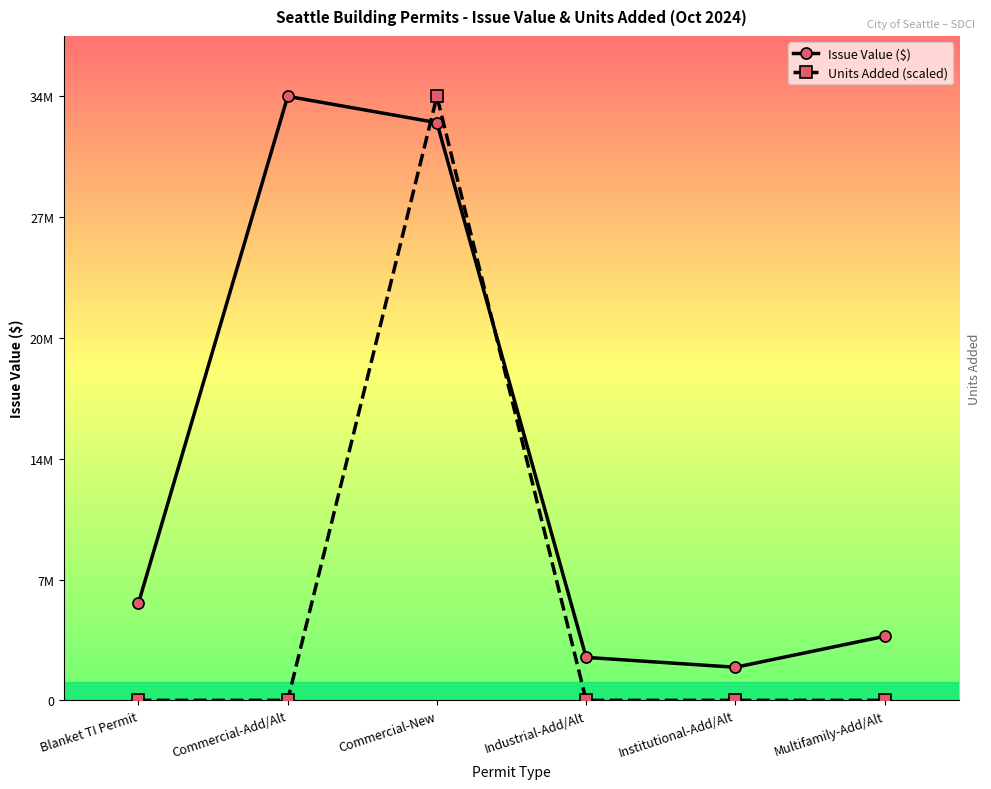

What are all the series names shown in the legend?

Issue Value ($), Units Added (scaled)